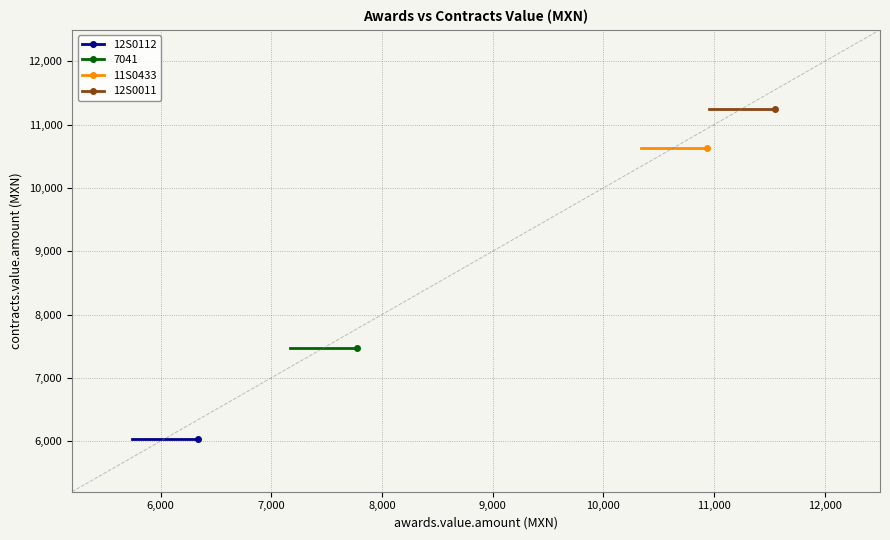

What is the sum of all 12S0112 values?

12078.7